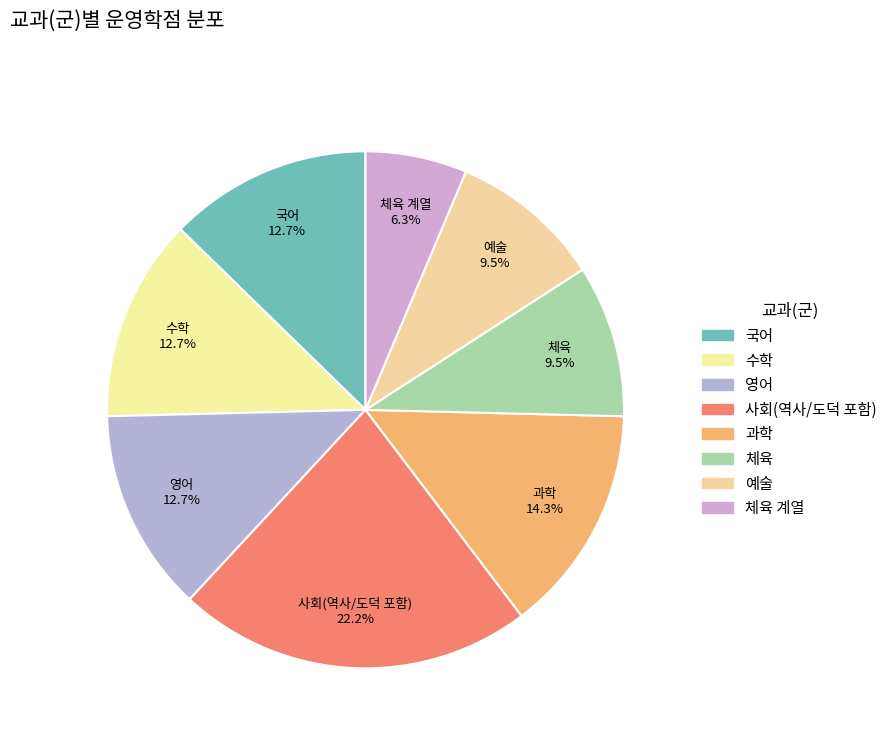

Count the number of slices in the pie.

8